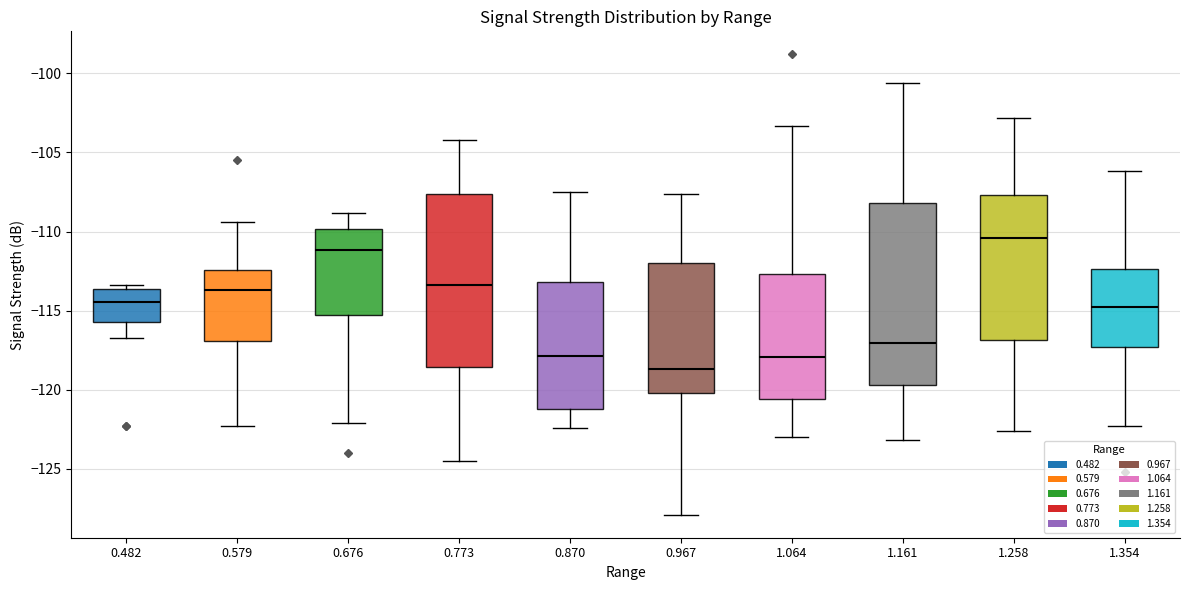

Where is the upper edge of the box at x = 1.354 on the y-axis? The values are not printed on the chart, so give them approximately, as read against the axis.

-112.5